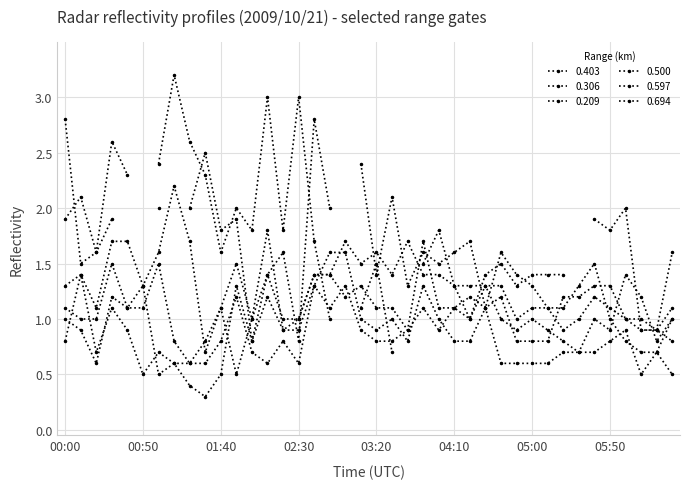

True or false: 0.500 has a value of 0.9 at 02:20.

True